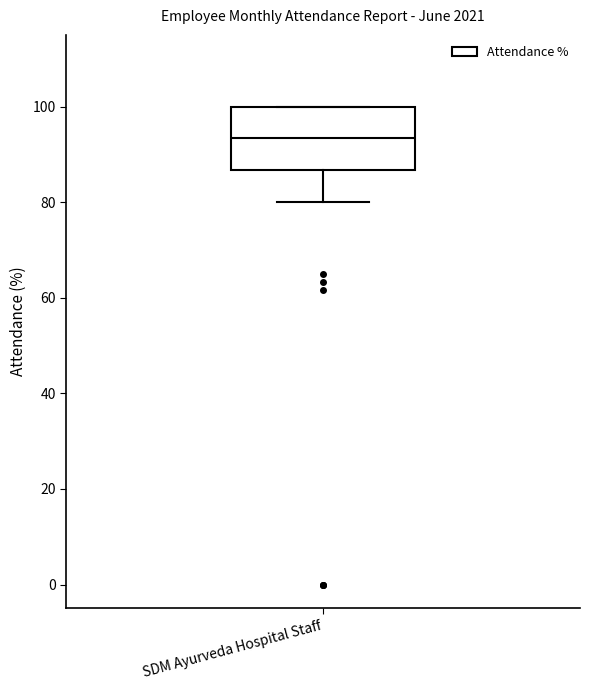

Read this box plot against the y-axis: the position of the median line, the range covered by the box, and the ends of both whiskers. The values are not printed on the chart, so give them approximately, as read against the axis.

median 94, box 86 to 100, whiskers 80 to 100